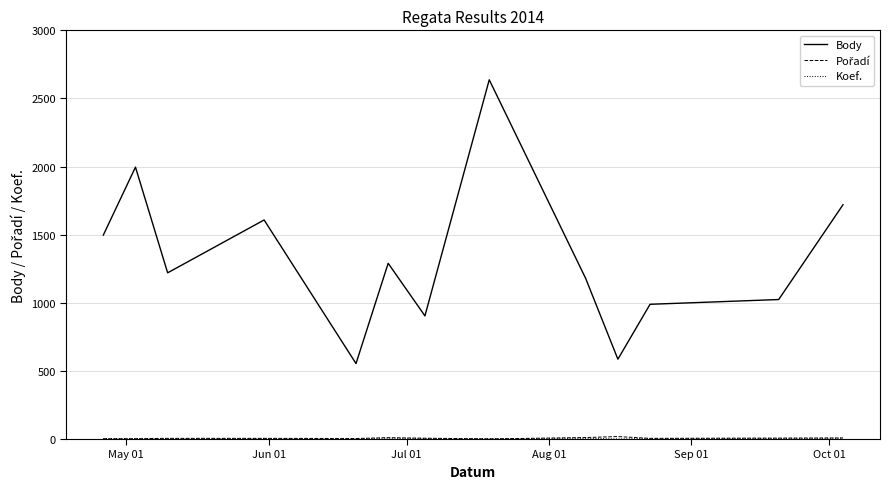

Which series has the largest range (max minus min)?

Body